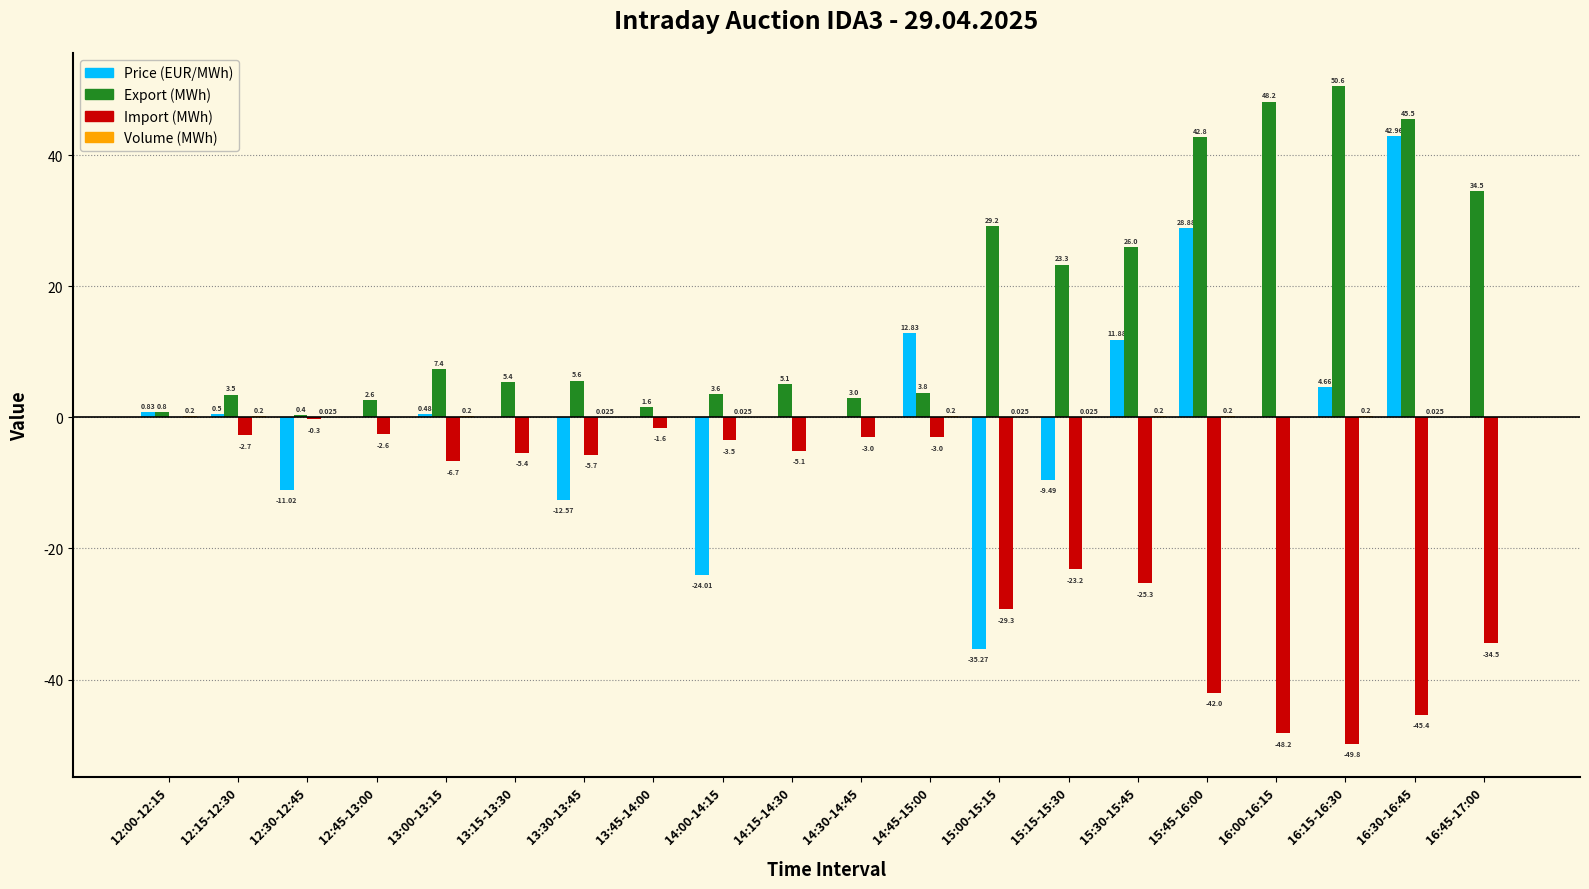

What is the total value across all series at 12:15-12:30?

1.5